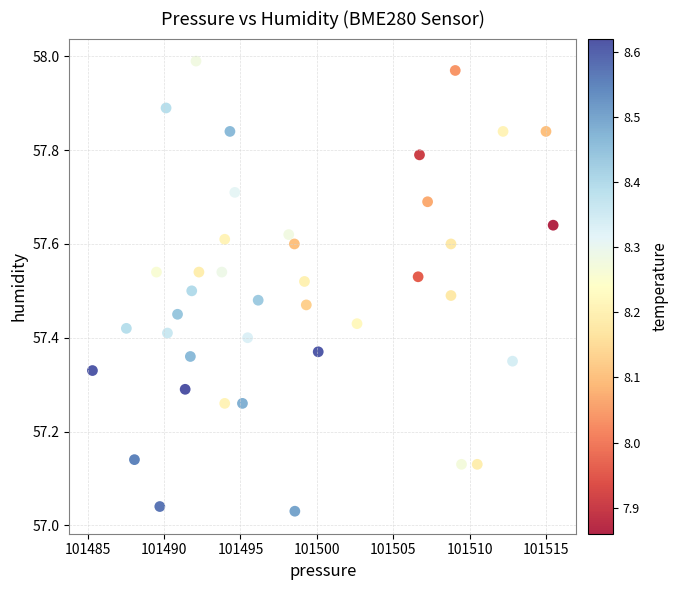

What is the range of Y values (max minus min)?

1.0